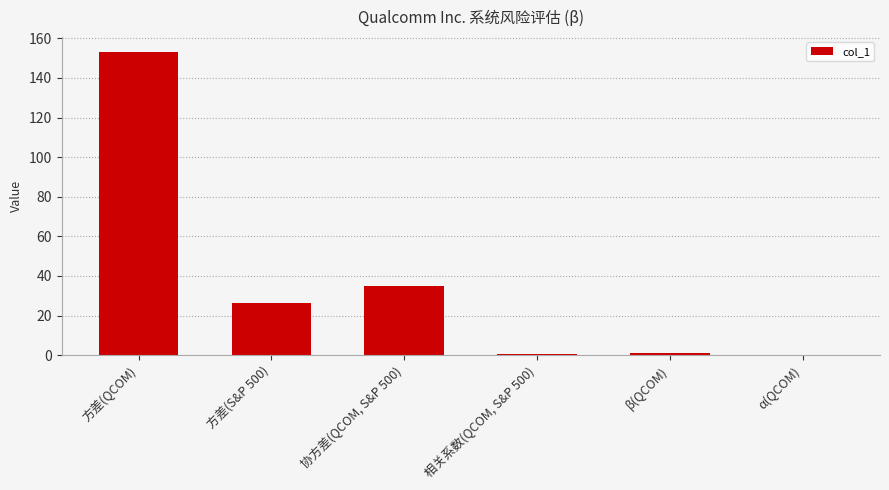

At which label does the data first exceed 26?

方差(QCOM)